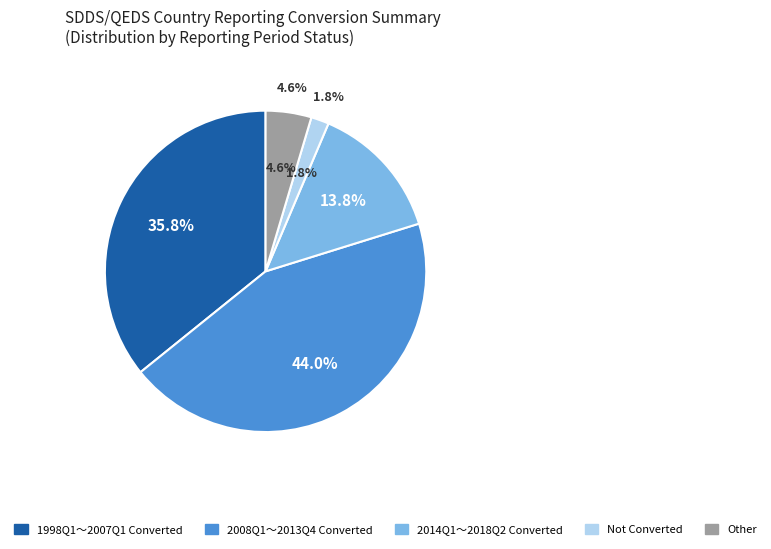

To the nearest percent, what is the difference between the largest and smallest slice percentages?

42%